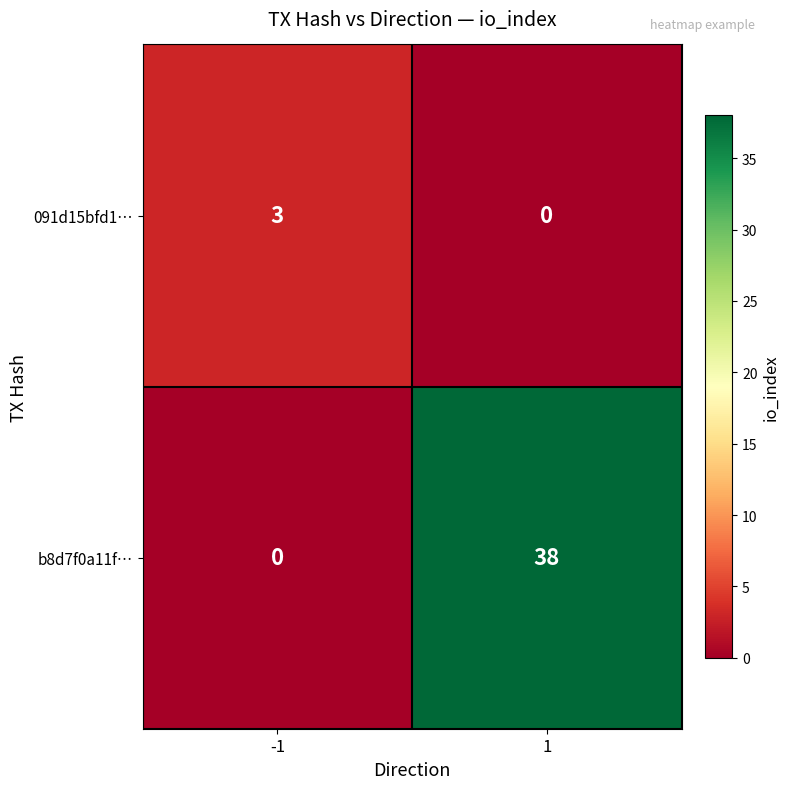

Reading left to right, what are all the values shown in this chart?

091d15bfd1…: -1=3	1=0
b8d7f0a11f…: -1=0	1=38